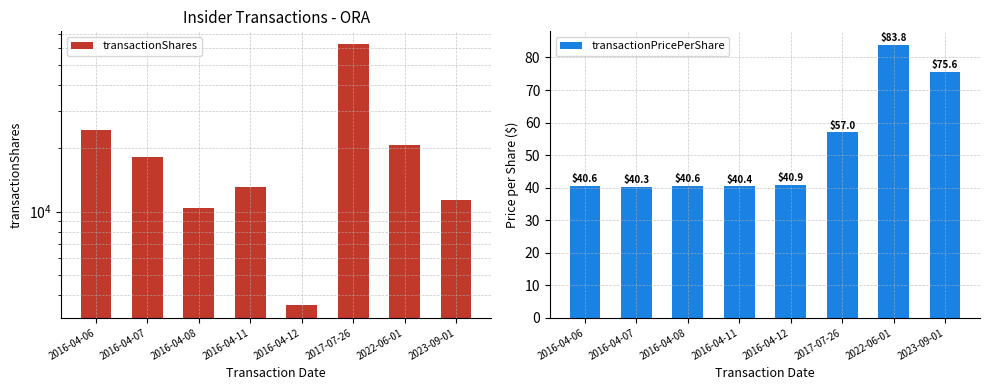

Is the value of transactionShares at 2016-04-08 greater than the value of transactionPricePerShare at 2016-04-08?

Yes